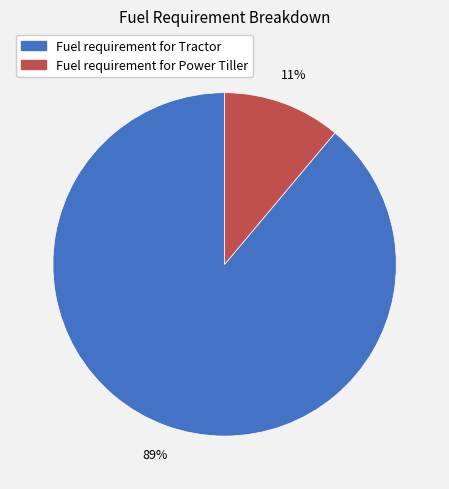

Which slice is the largest?

Fuel requirement for Tractor